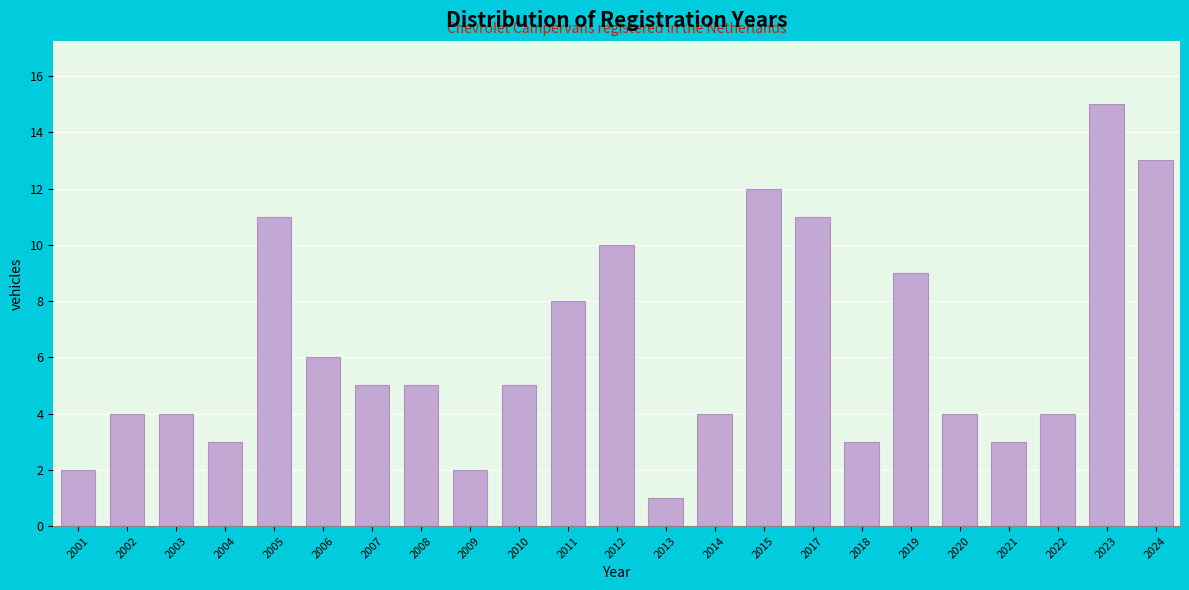

Reading left to right, what are all the values shown in this chart?

2001=2	2002=4	2003=4	2004=3	2005=11	2006=6	2007=5	2008=5	2009=2	2010=5	2011=8	2012=10	2013=1	2014=4	2015=12	2017=11	2018=3	2019=9	2020=4	2021=3	2022=4	2023=15	2024=13